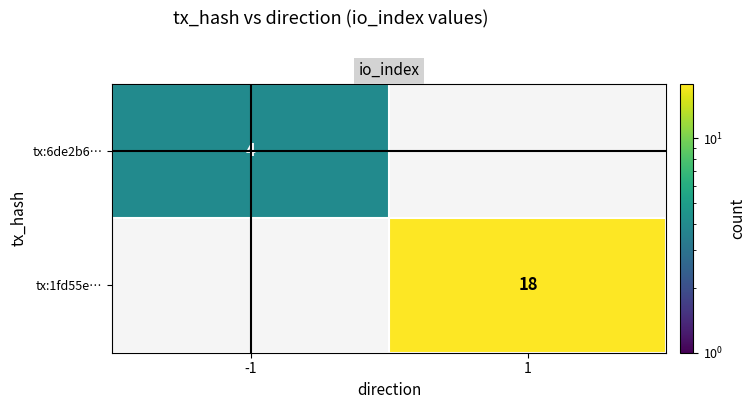

Is it true that tx:1fd55e… equals 18 at 1?

True